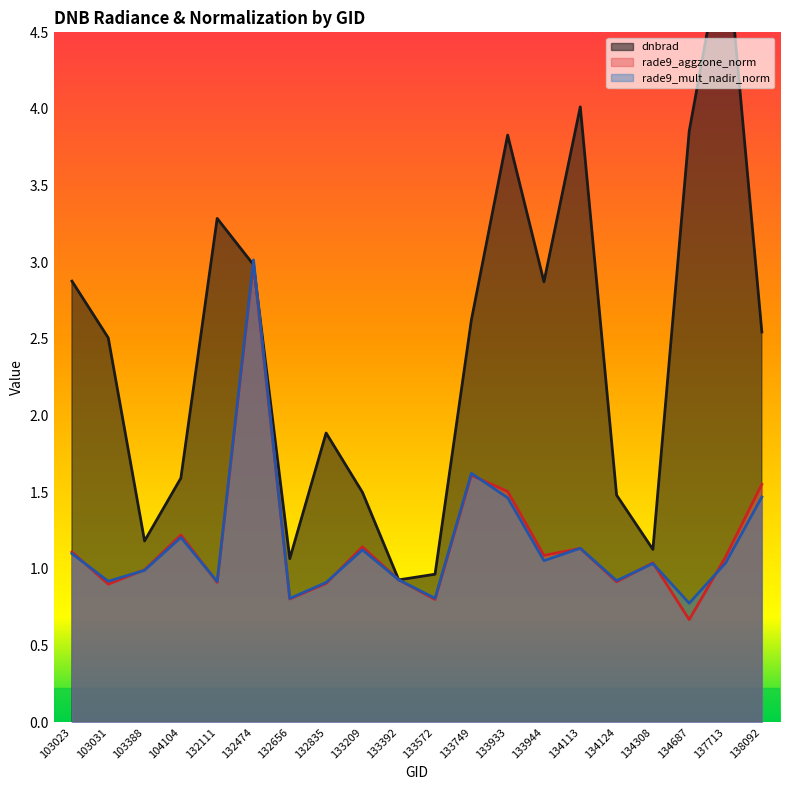

How many data points in rade9_mult_nadir_norm are less than 1?

9